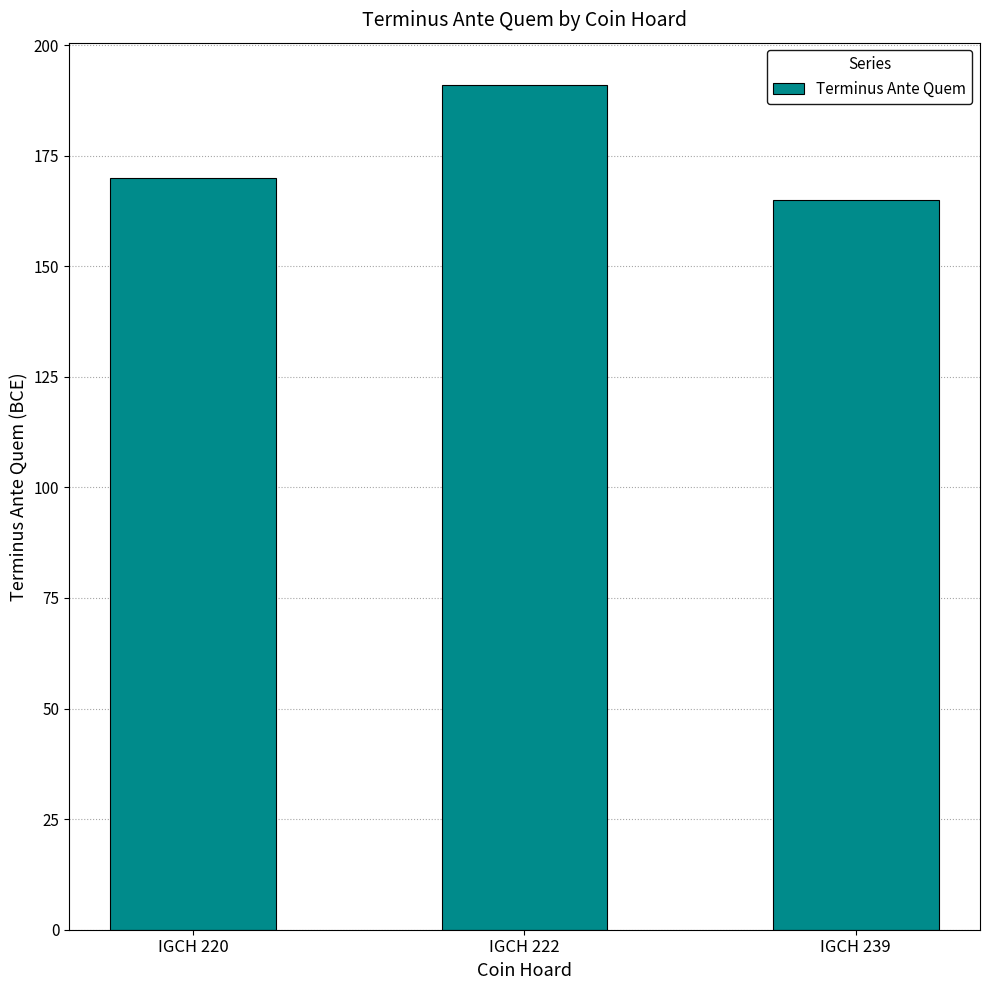

What is the ratio of the value at IGCH 220 to the value at IGCH 222?

0.9